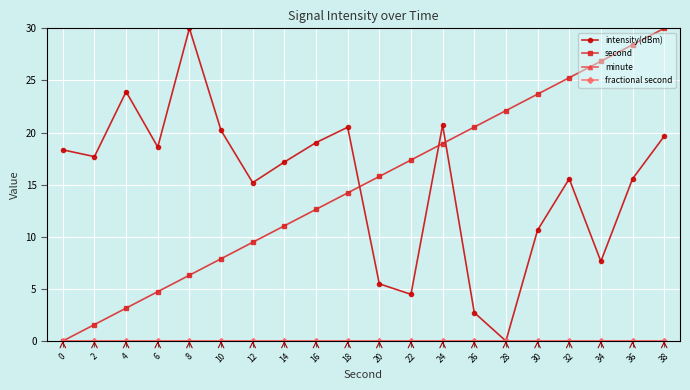

The second series shows 0.0 at 0. True or false?

True